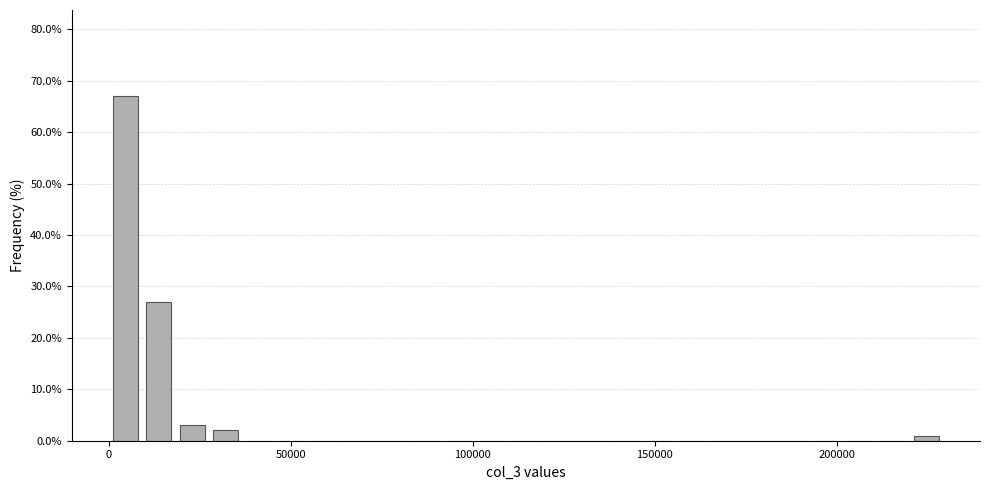

Around what value on the x-axis is the tallest bar? Give the approximate position of its centre, as read against the axis.

5000